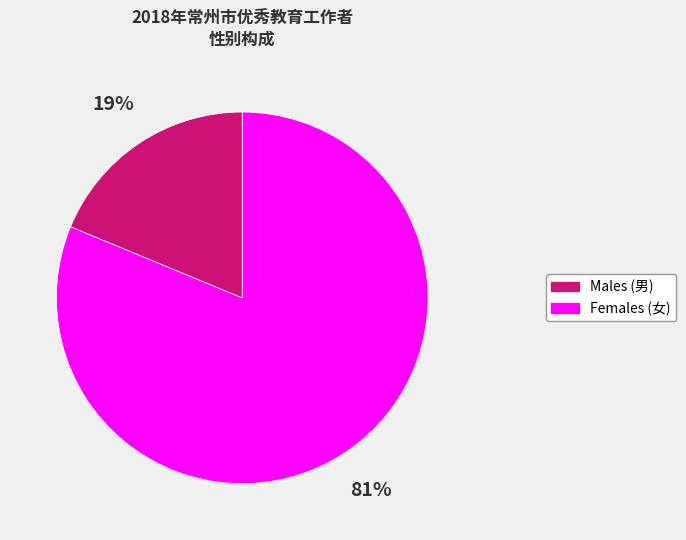

Which slice is the largest?

Males (男)